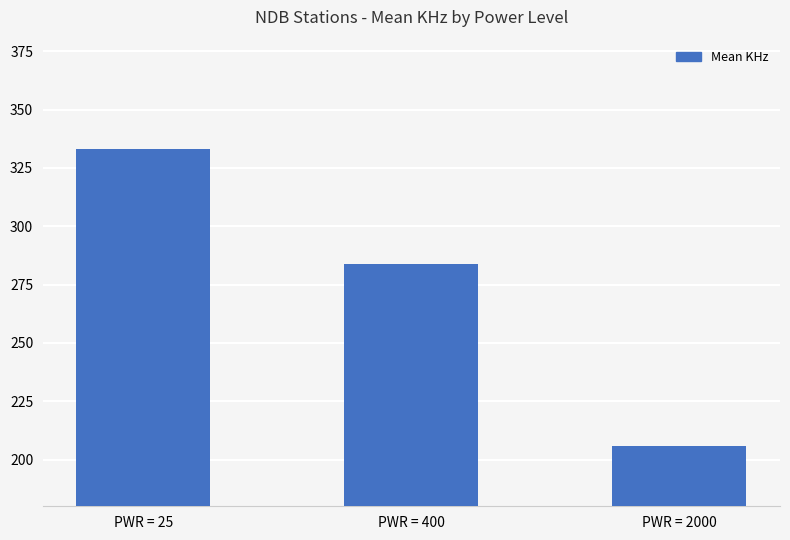

Is it true that the value at PWR = 25 is 513?

False